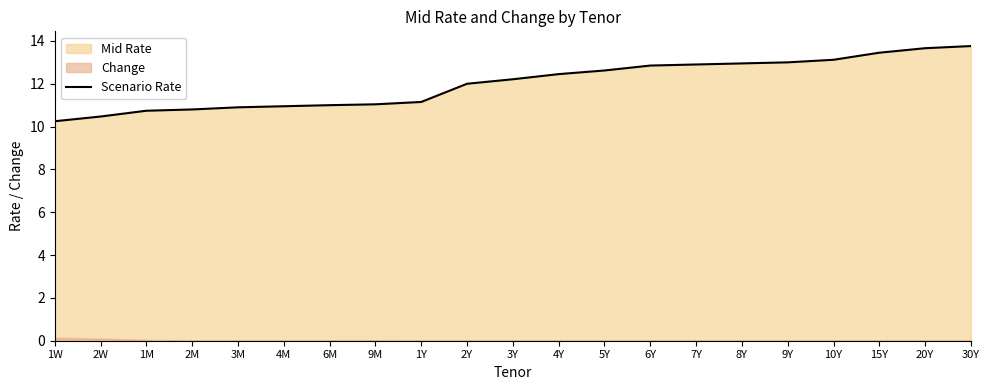

Reading right to left, what are all the values shown in this chart?

13.8	13.7	13.4	13.1	13.0	12.9	12.9	12.8	12.6	12.4	12.2	12.0	11.2	11.0	11.0	10.9	10.9	10.8	10.7	10.5	10.2